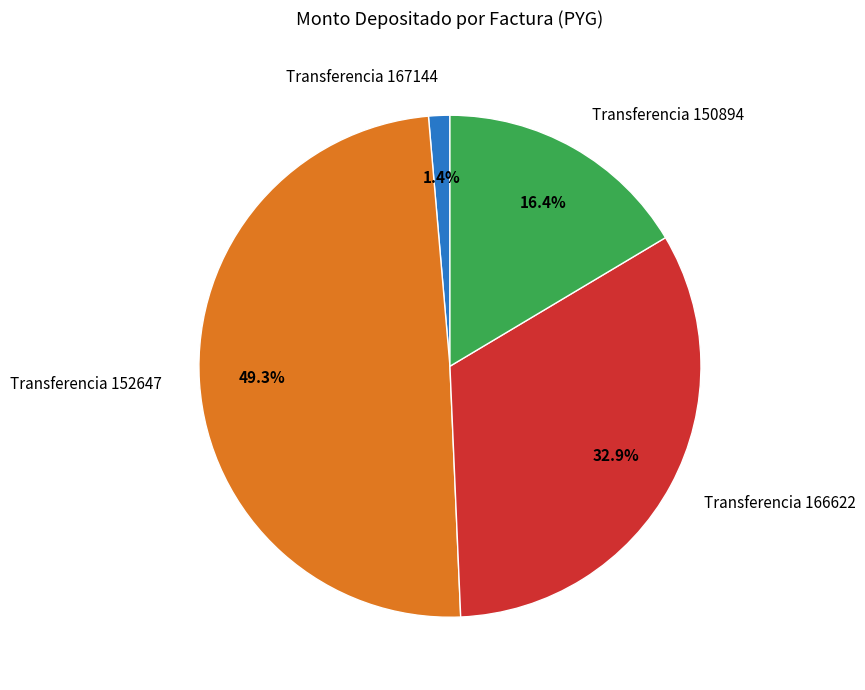

Count the number of slices in the pie.

4